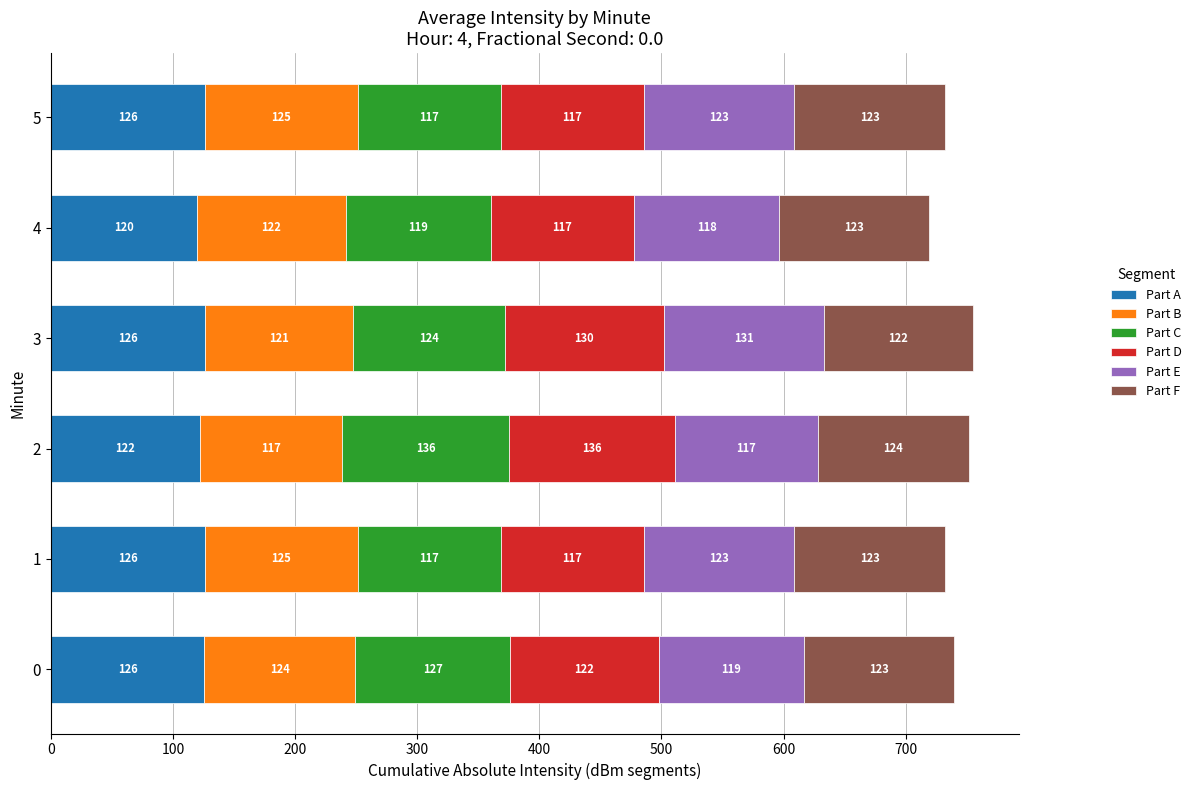

Is it true that Part A equals 125.9 at 1?

True